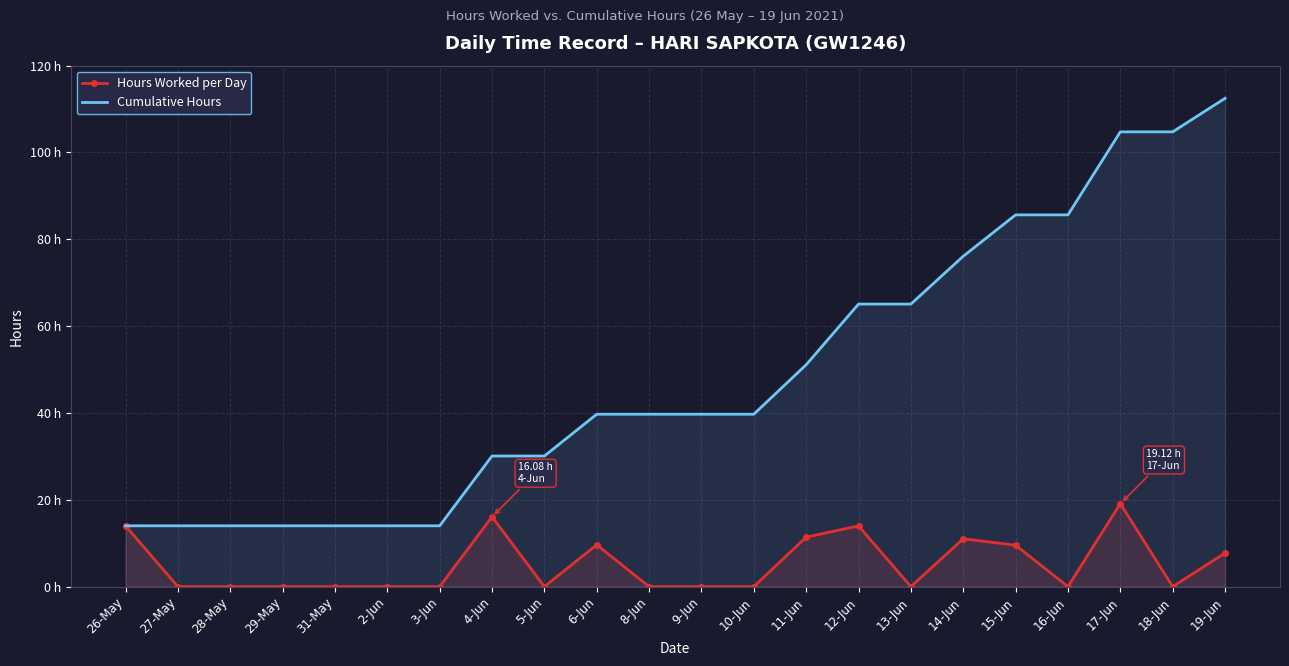

What are all the series names shown in the legend?

Hours Worked per Day, Cumulative Hours